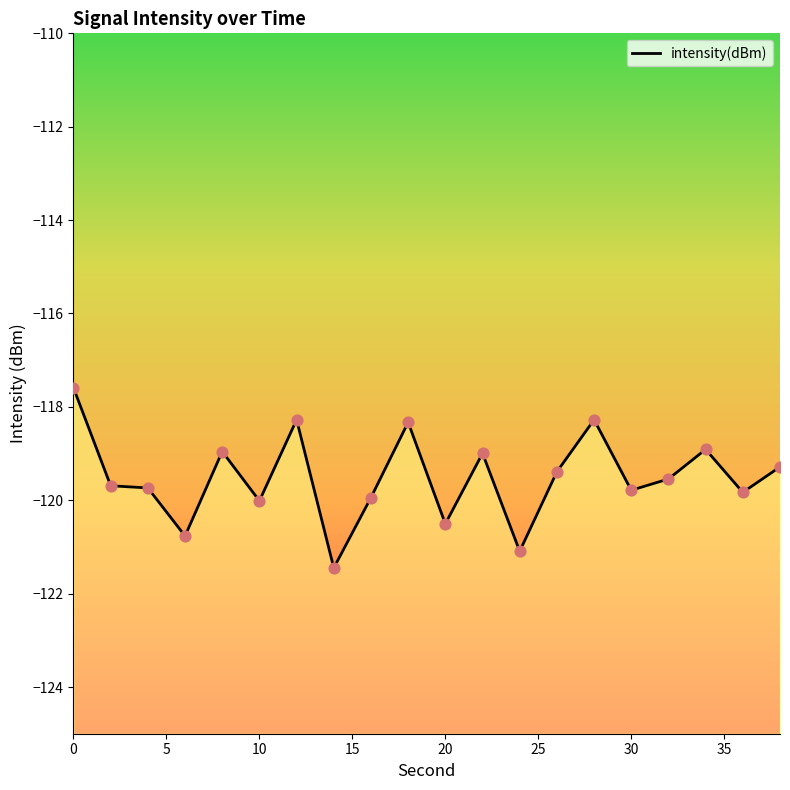

What is the change in value from 15 to 25?

+0.8